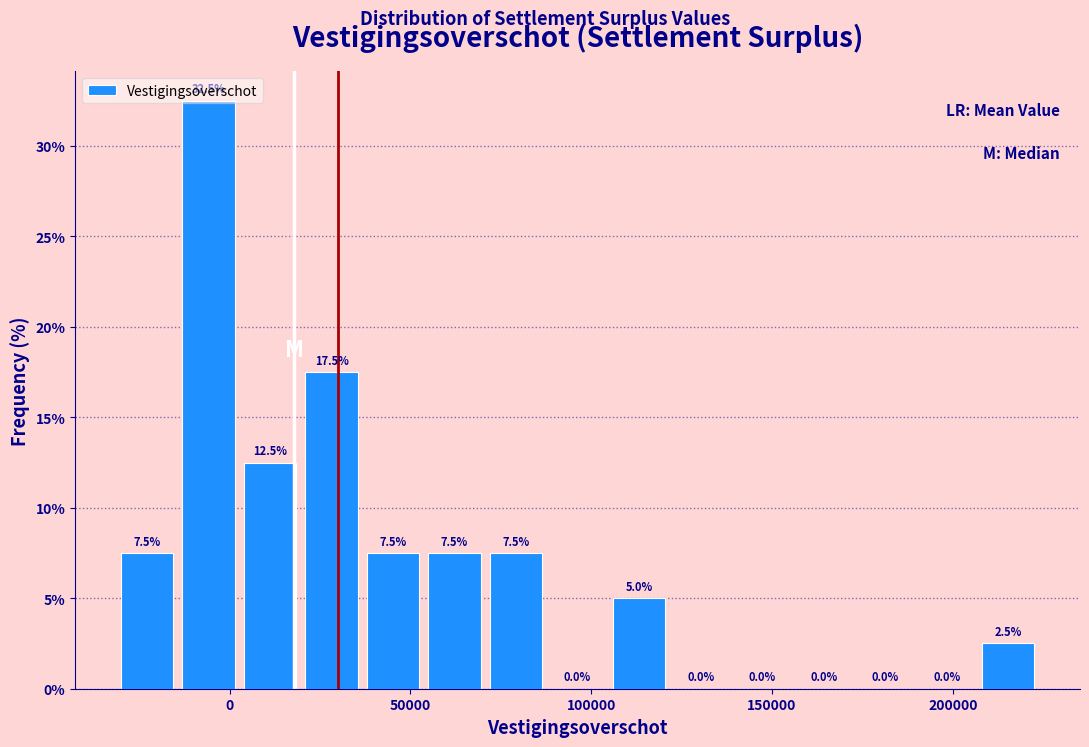

Around what value on the x-axis is the tallest bar? Give the approximate position of its centre, as read against the axis.

-5000